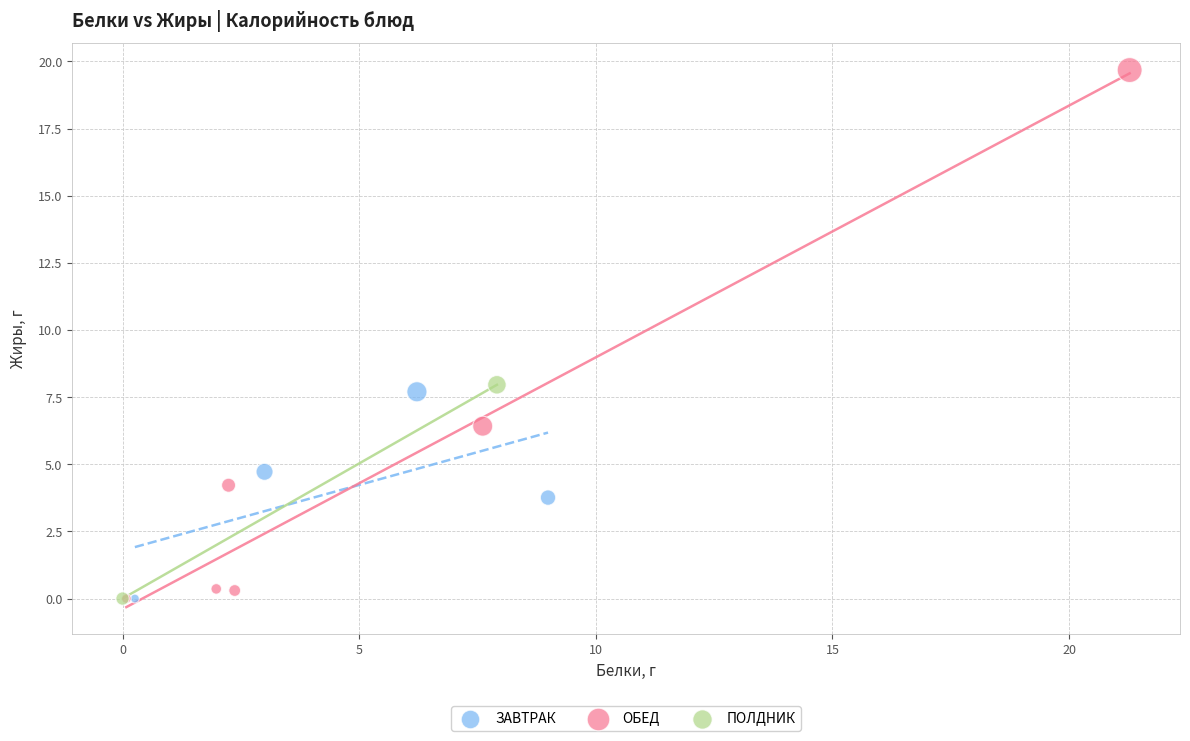

What are all the series names shown in the legend?

ЗАВТРАК, ОБЕД, ПОЛДНИК